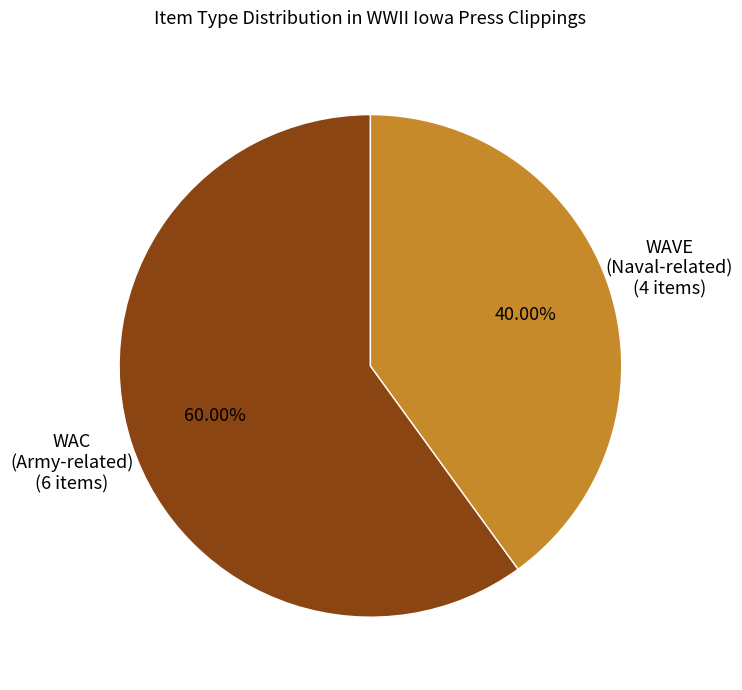

Do WAVE (Naval-related) (4 items) and WAC (Army-related) (6 items) together represent more than half of the pie?

Yes